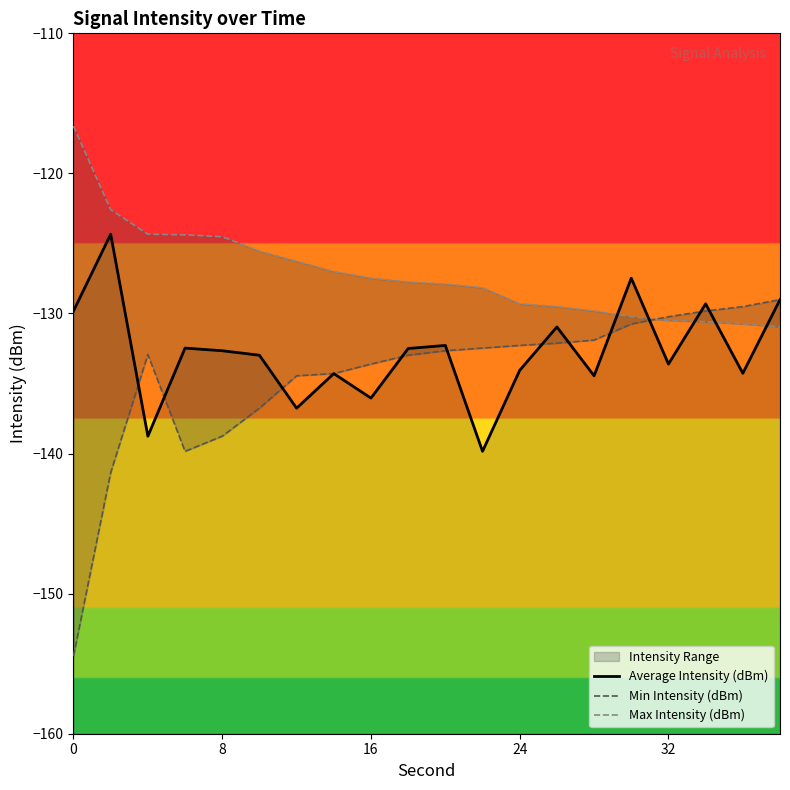

Rank the series by their average value, from highest to lowest.

Max Intensity (dBm), Average Intensity (dBm), Min Intensity (dBm)